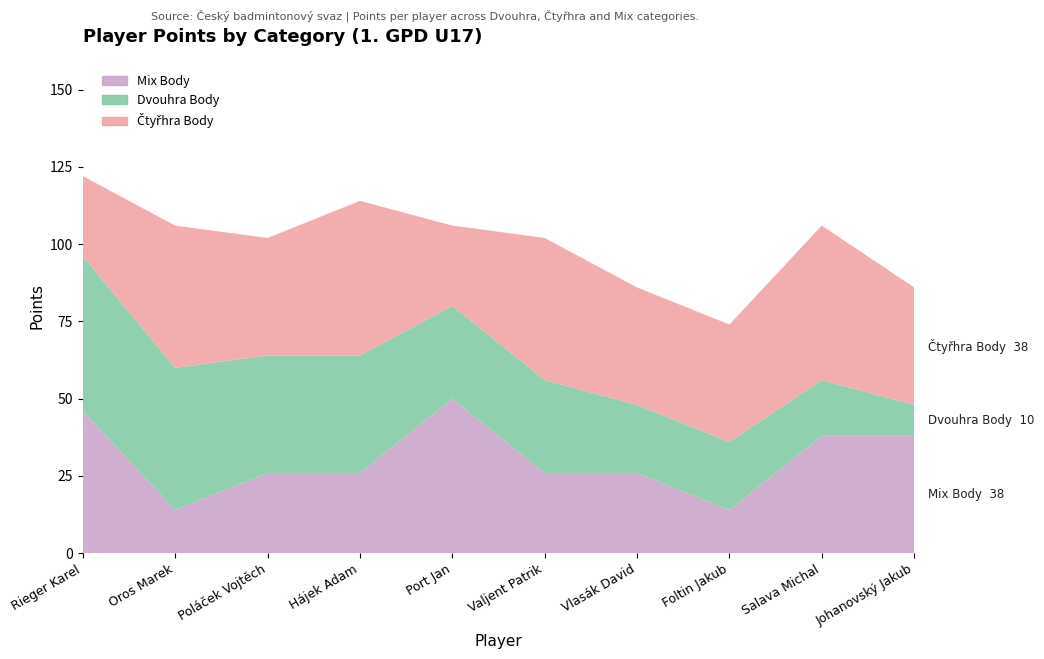

Reading left to right, list all the values displayed in this chart.

Mix Body: Rieger Karel=46	Oros Marek=14	Poláček Vojtěch=26	Hájek Adam=26	Port Jan=50	Valjent Patrik=26	Vlasák David=26	Foltin Jakub=14	Salava Michal=38	Johanovský Jakub=38
Dvouhra Body: Rieger Karel=50	Oros Marek=46	Poláček Vojtěch=38	Hájek Adam=38	Port Jan=30	Valjent Patrik=30	Vlasák David=22	Foltin Jakub=22	Salava Michal=18	Johanovský Jakub=10
Čtyřhra Body: Rieger Karel=26	Oros Marek=46	Poláček Vojtěch=38	Hájek Adam=50	Port Jan=26	Valjent Patrik=46	Vlasák David=38	Foltin Jakub=38	Salava Michal=50	Johanovský Jakub=38